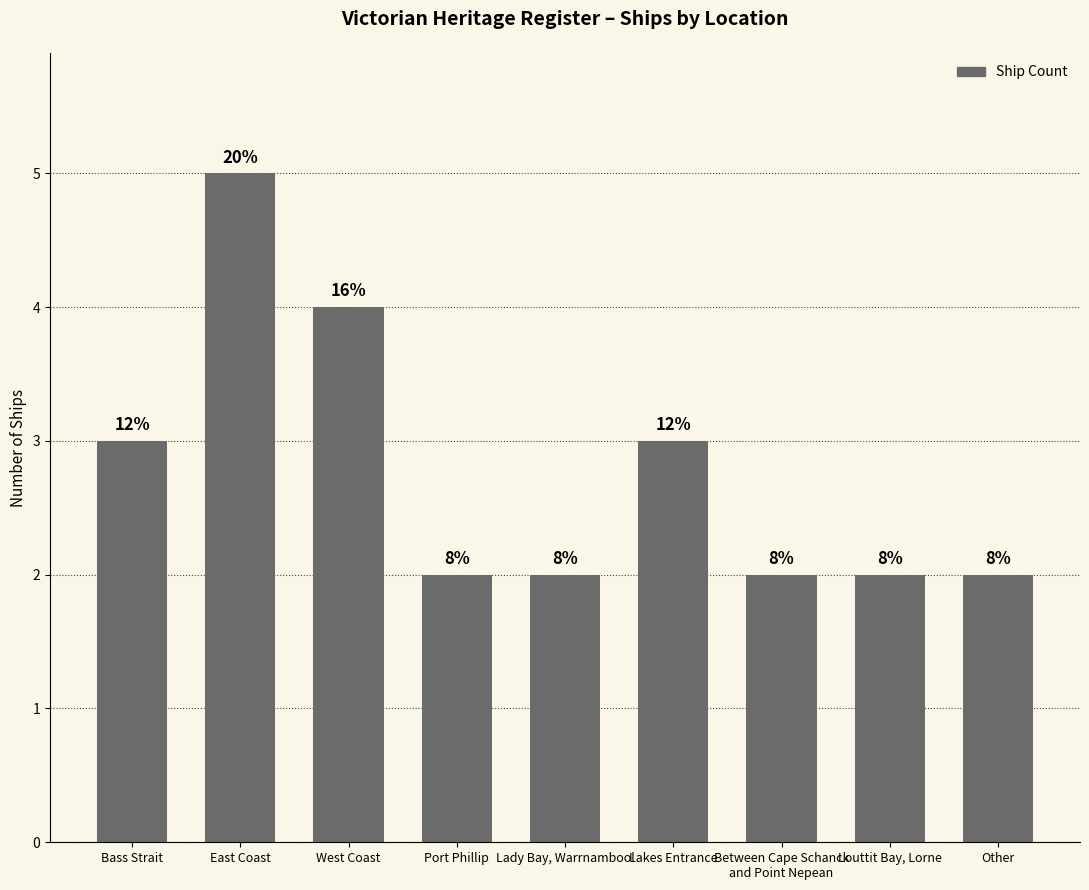

Approximately how many times larger is the value at Bass Strait compared to West Coast?

0.8